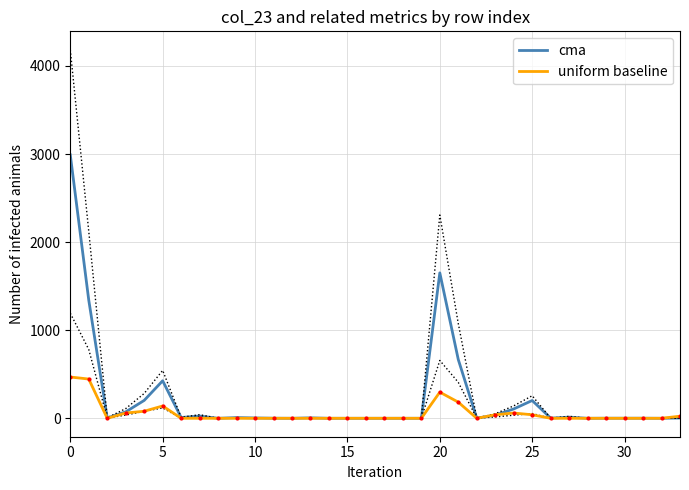

Which series ends up on top after the final intersection of uniform baseline and cma?

cma